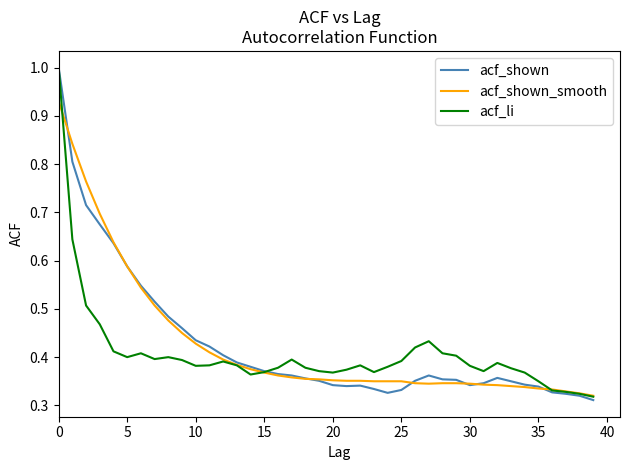

Which series has the largest range (max minus min)?

acf_shown